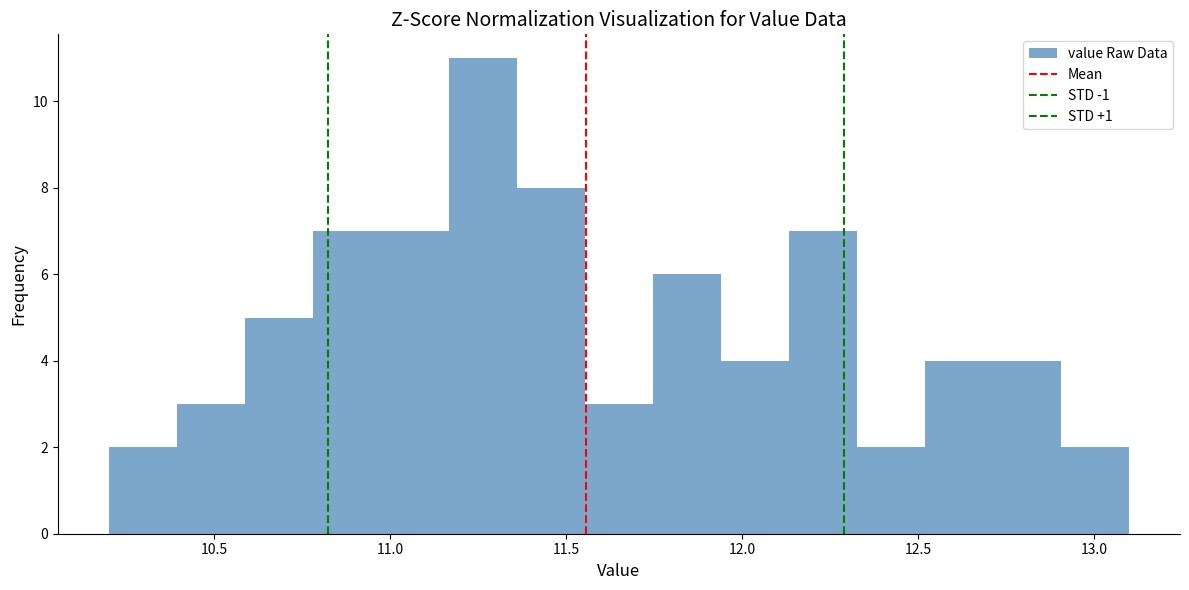

Around what value on the x-axis is the tallest bar? Give the approximate position of its centre, as read against the axis.

11.25